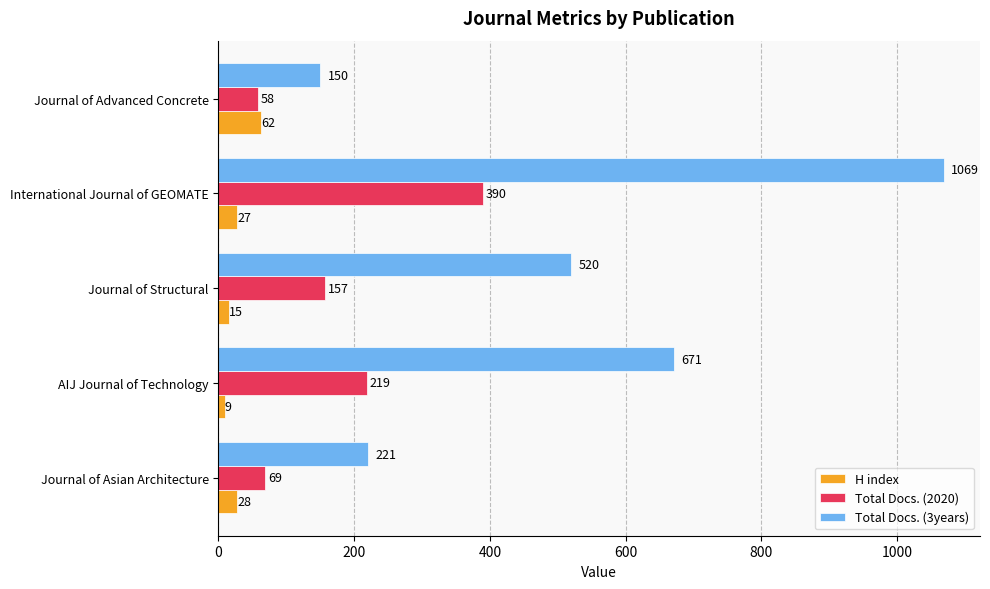

At which label is Total Docs. (2020) closest to 224?

AIJ Journal of Technology